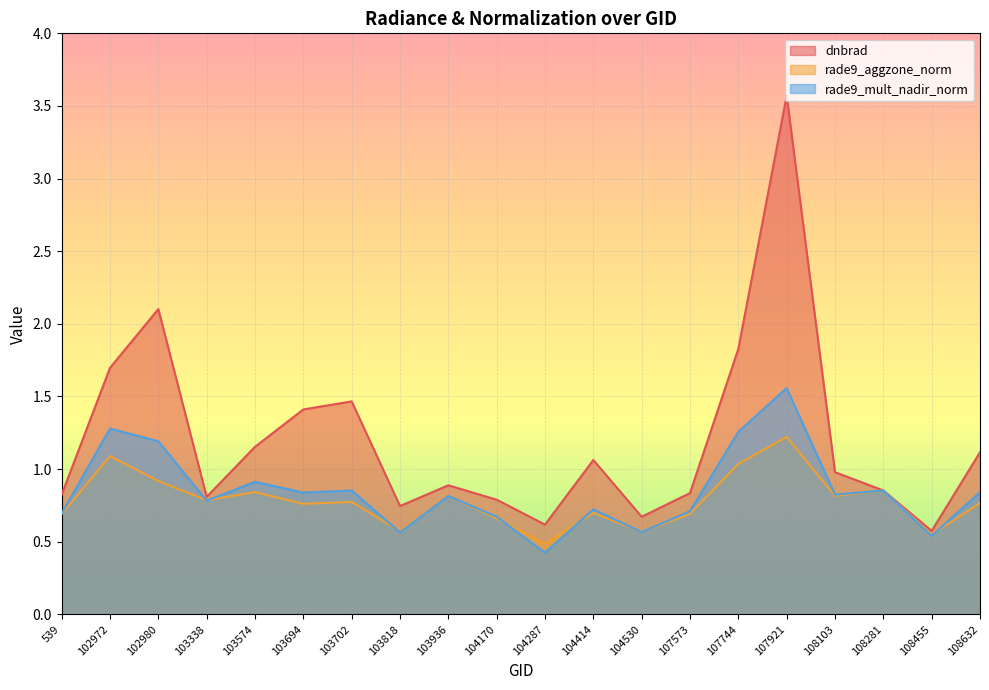

What is the difference between the maximum and minimum values in the rade9_aggzone_norm series?

0.7